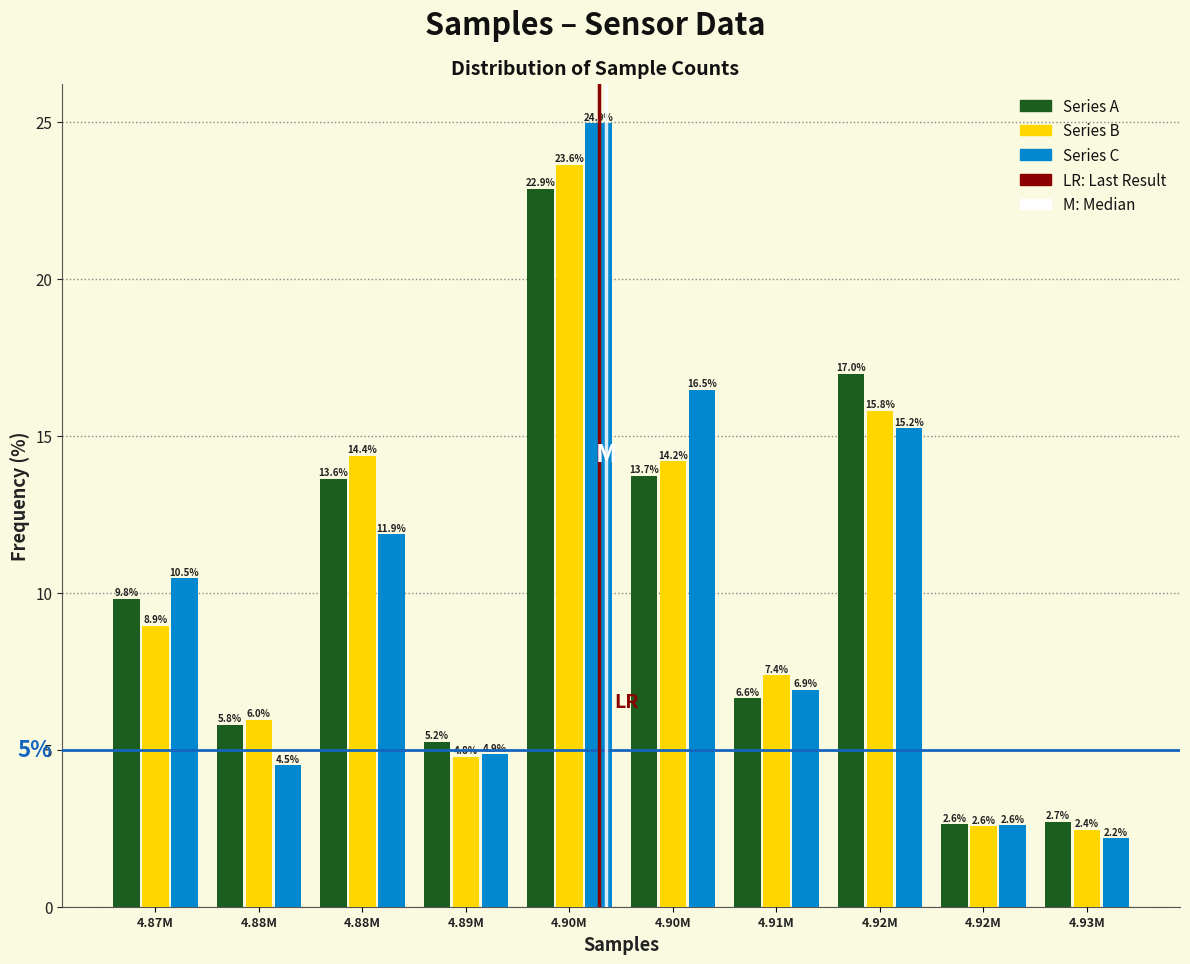

How many series are shown in this chart?

3